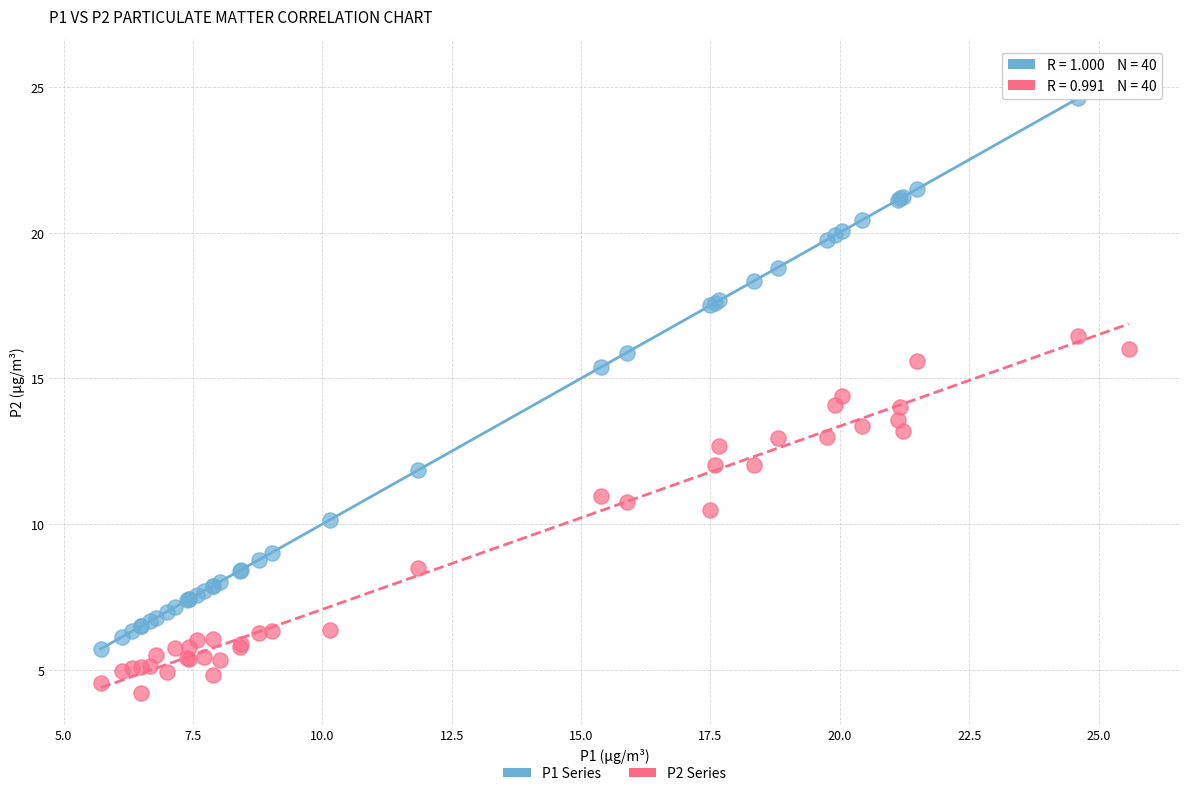

Which series contains the lowest Y value?

P2 Series